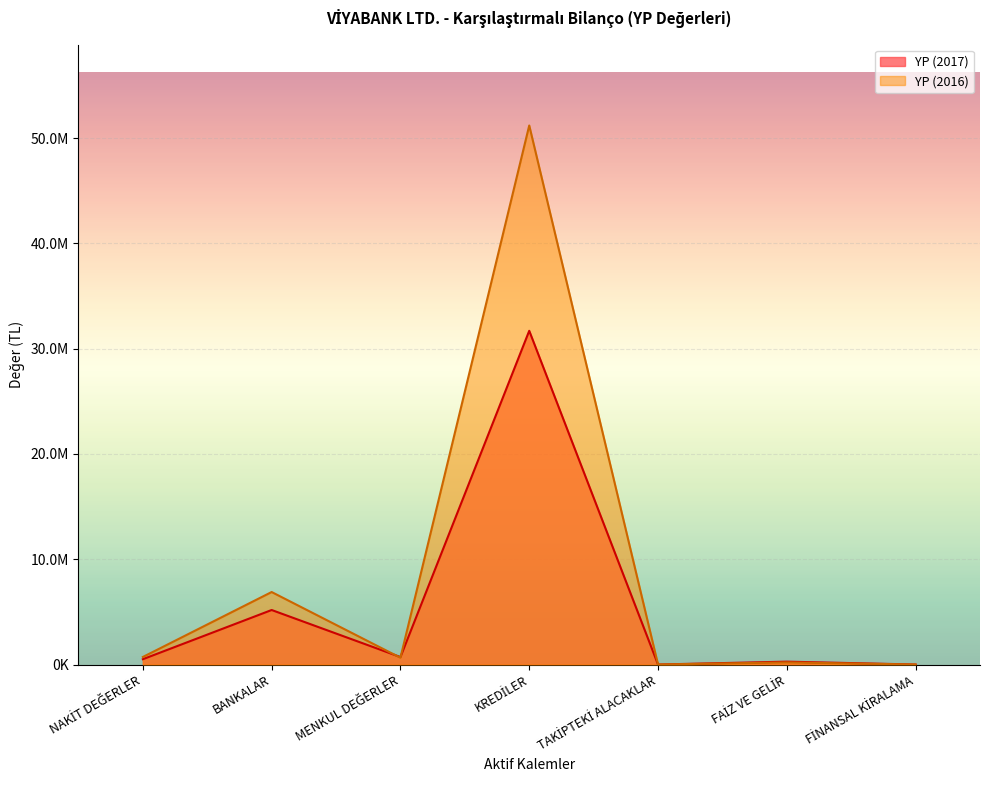

Rank the series by their average value, from highest to lowest.

YP (2016), YP (2017)